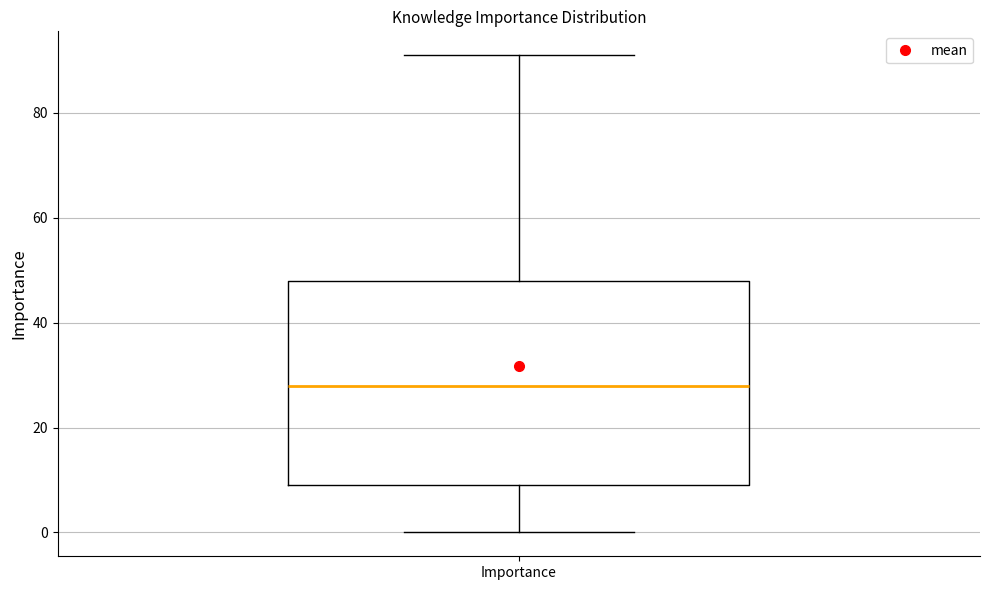

Transcribe this box plot: give where the median line is, the range the box spans, and where the two whiskers end, as read against the y-axis. The values are not printed on the chart, so give them approximately, as read against the axis.

median 28, box 10 to 48, whiskers 0 to 92